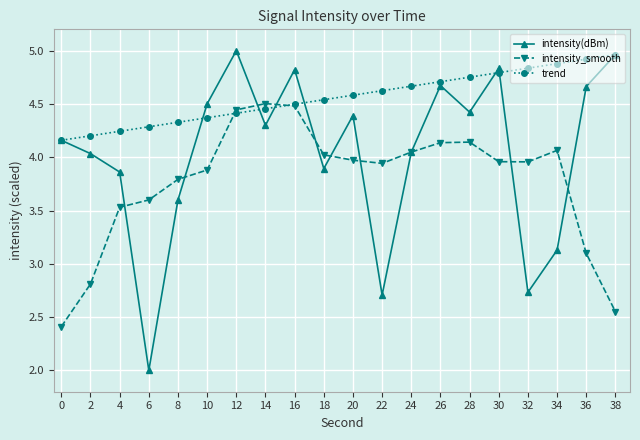

The value of intensity(dBm) at 30 is 4.8. True or false?

True